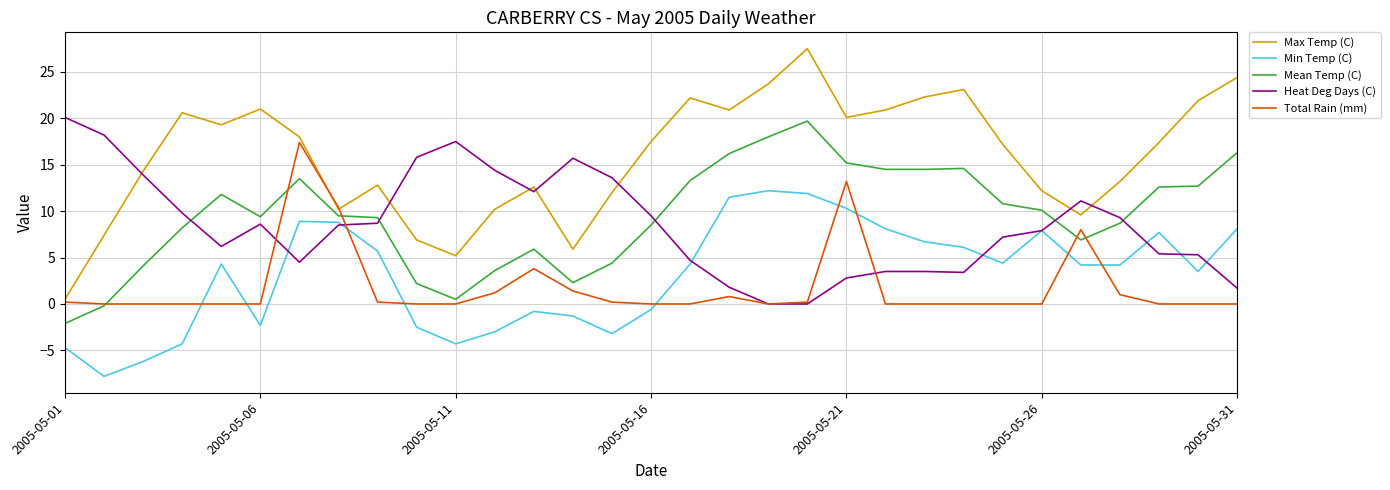

How many categories are shown in the chart?

31